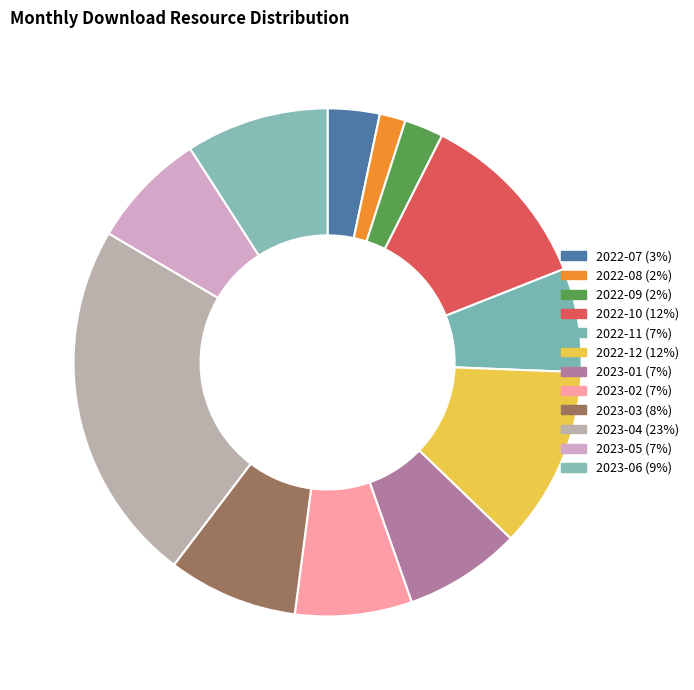

To the nearest percent, what is the average slice percentage?

8%